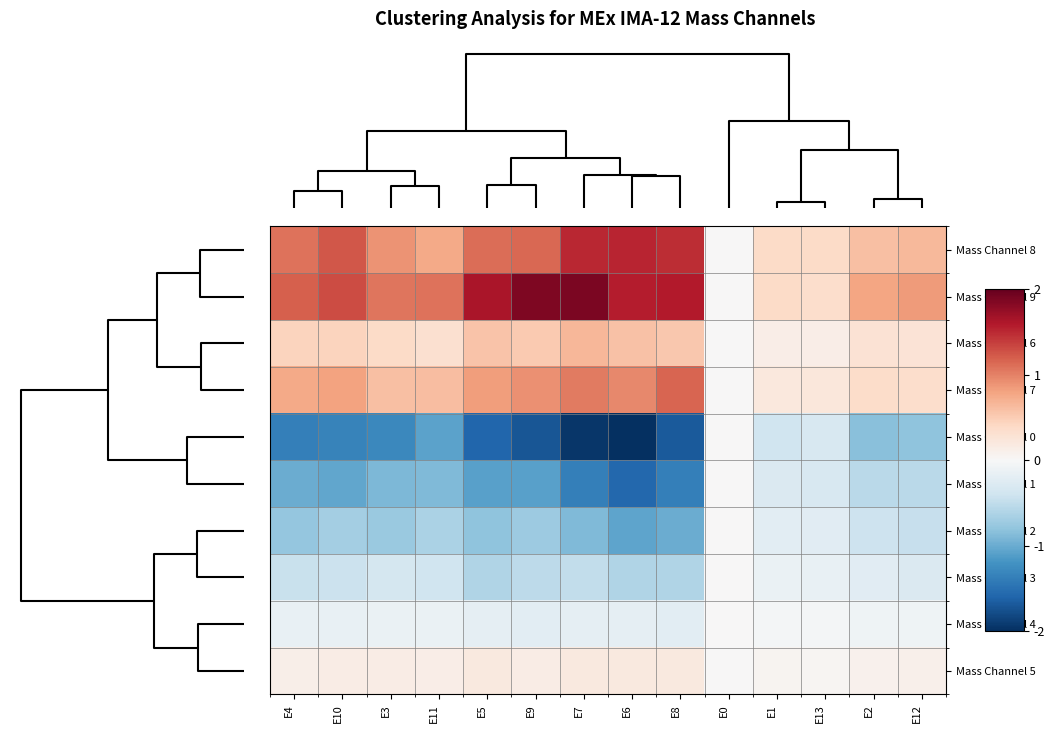

How many categories are shown in the chart?

14